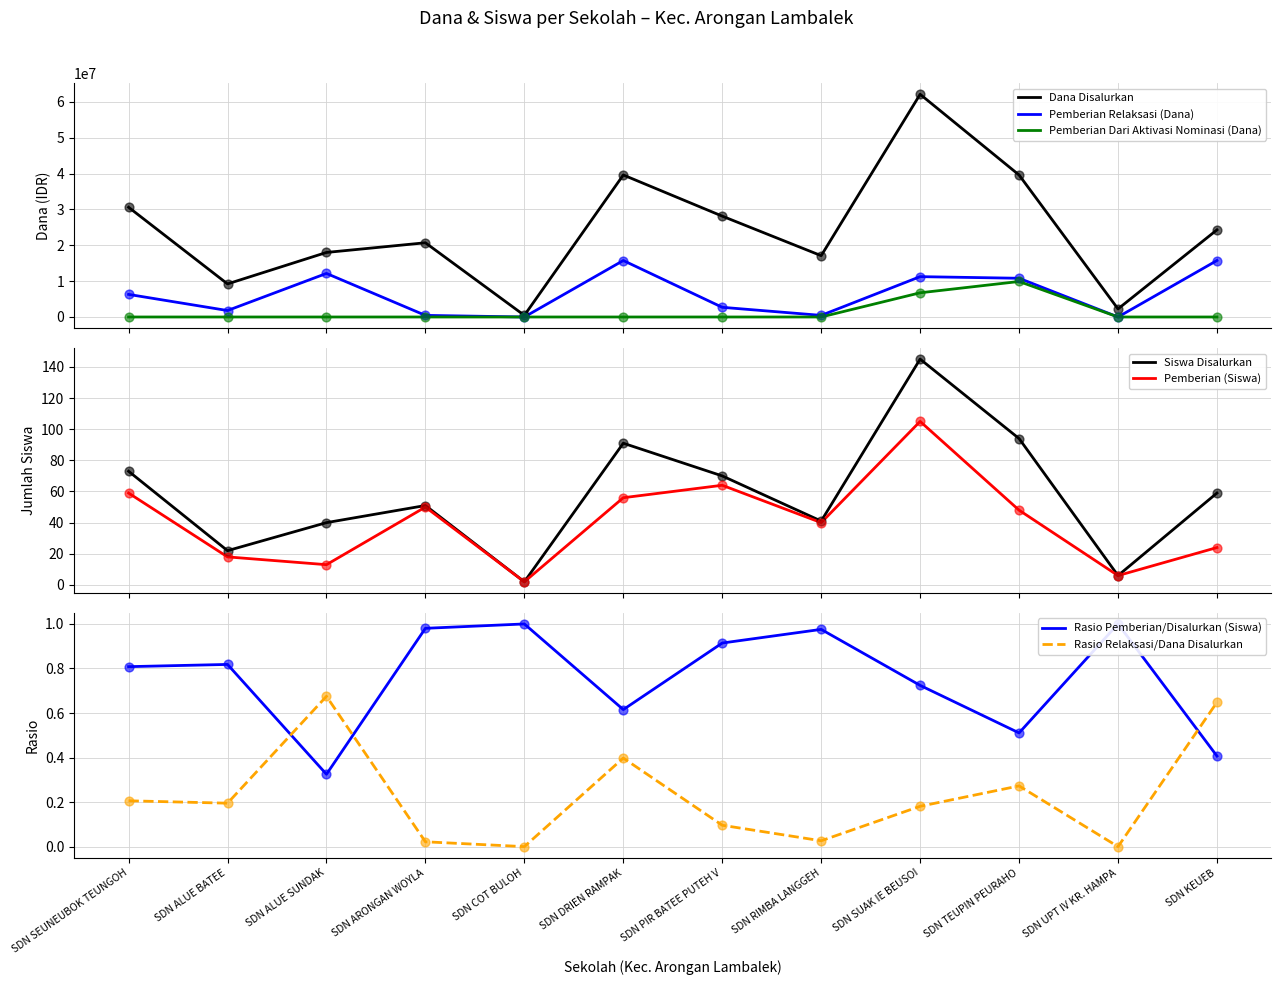

What is the highest value of the Dana Disalurkan series?

62100000